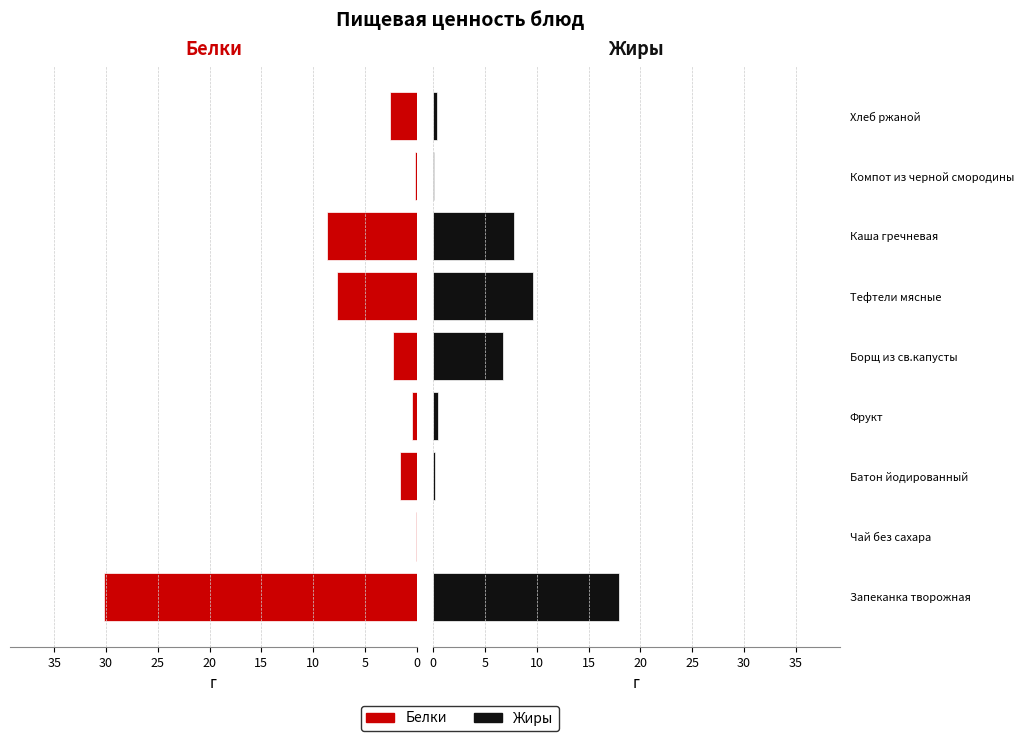

What is the difference between the Жиры values at Запеканка творожная and Фрукт?

17.4